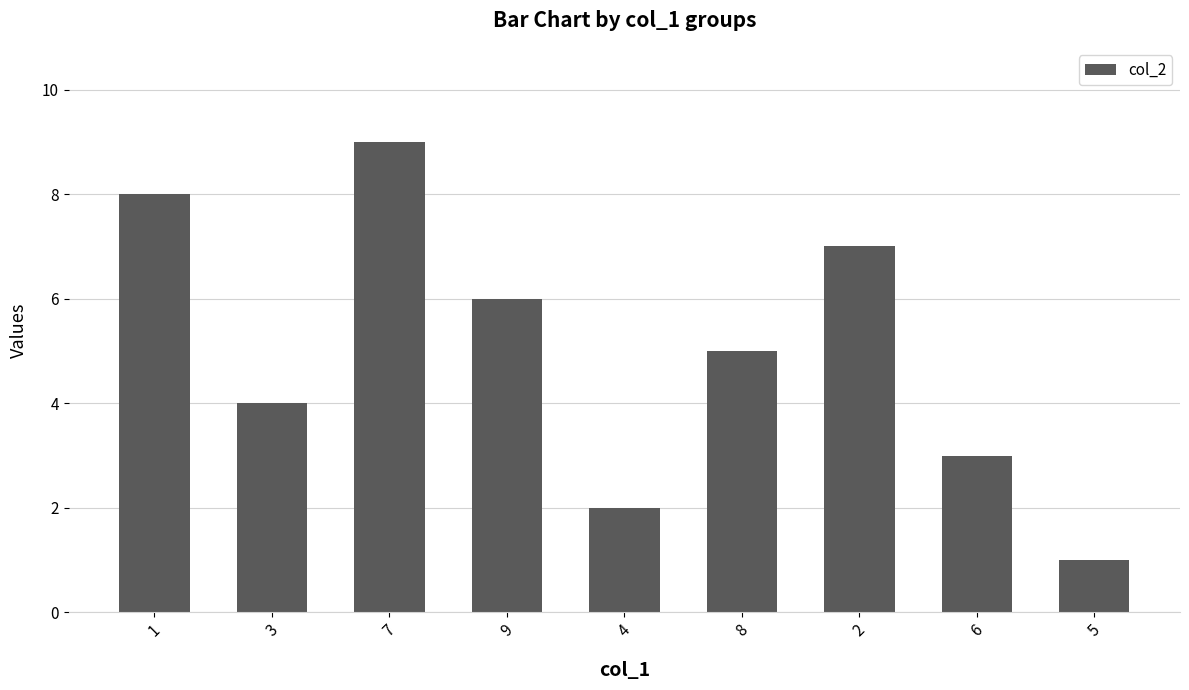

What is the difference between the second highest and second lowest values?

6